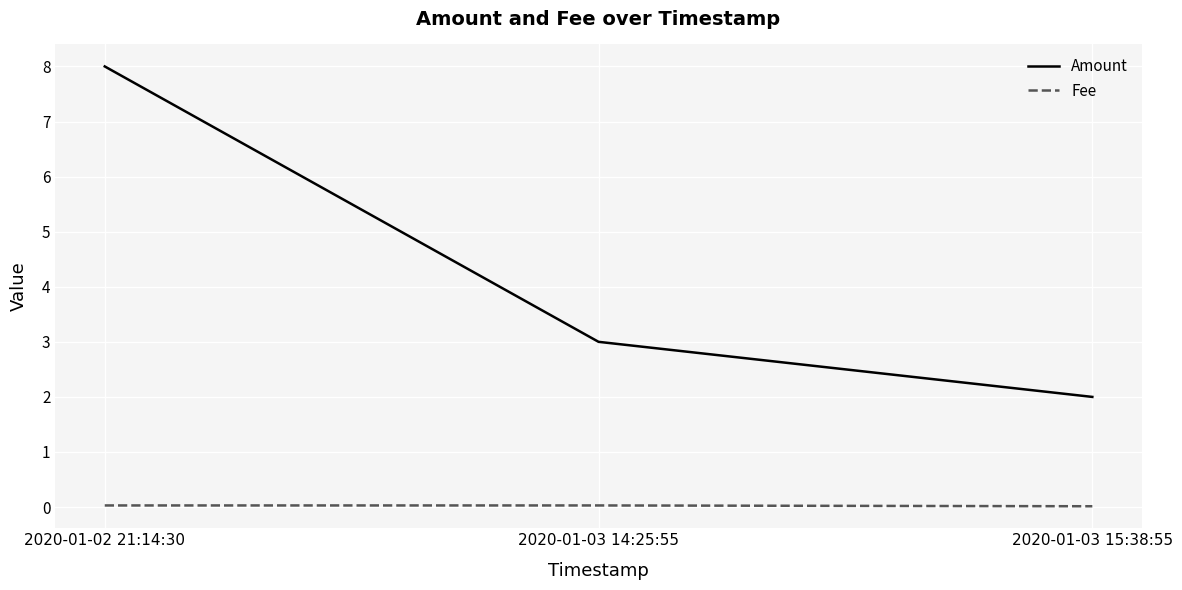

What is the sum of all Fee values?

0.1